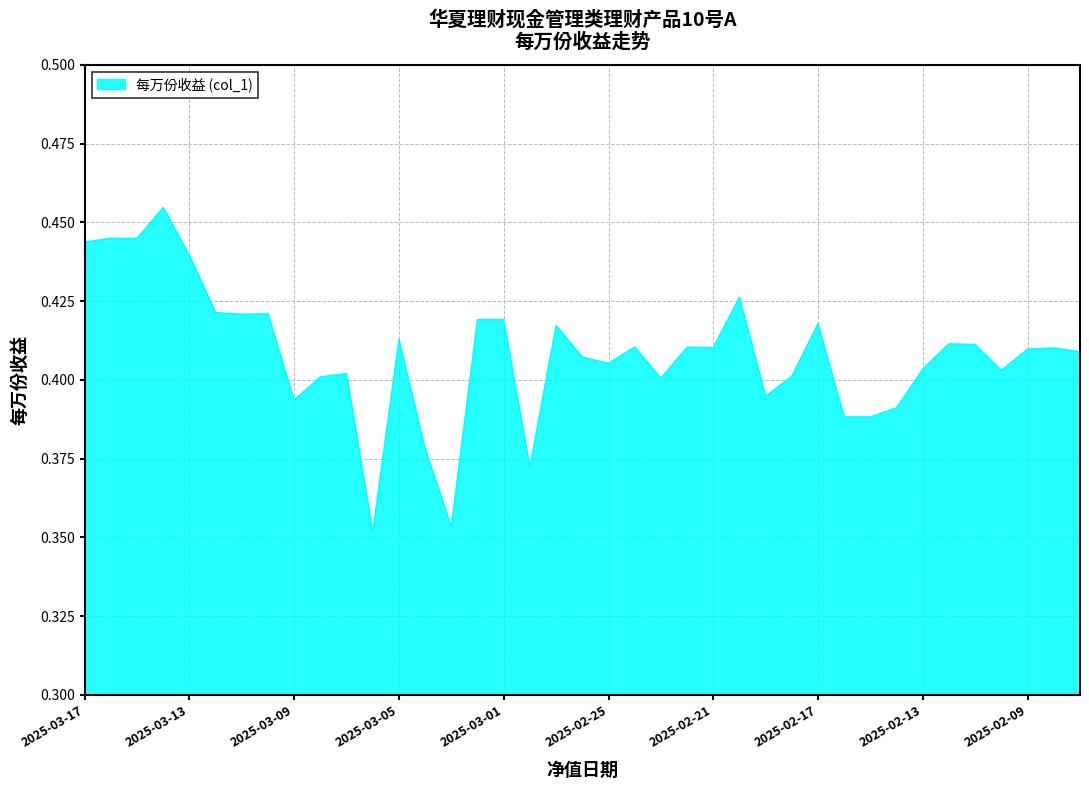

What is the sum of all values?

15.9